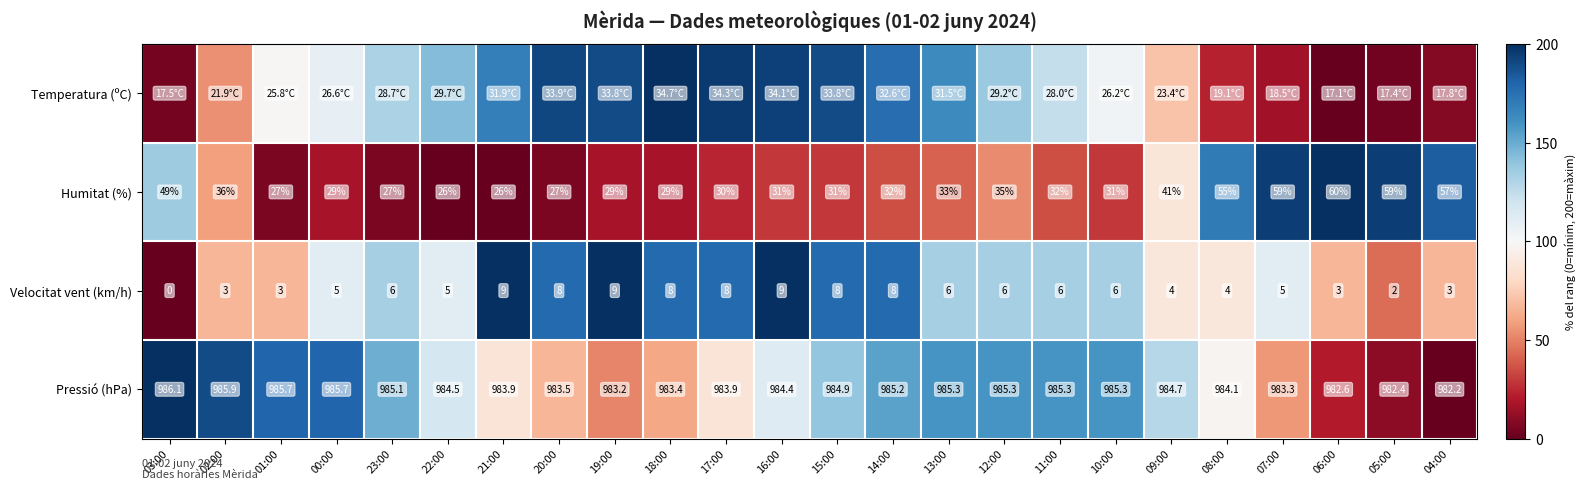

Is the value of Pressió (hPa) at 04:00 greater than the value of Velocitat vent (km/h) at 00:00?

Yes